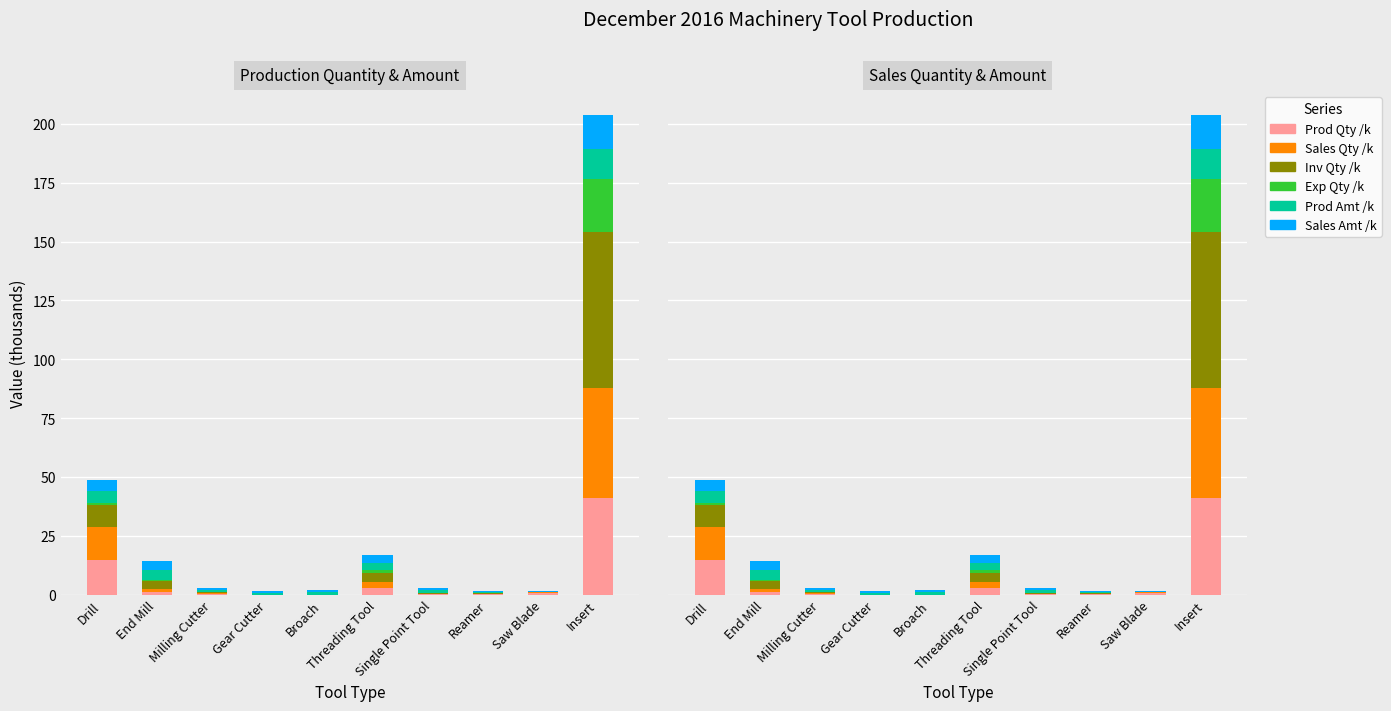

Rank the series by their maximum value, from lowest to highest.

Prod Amt /k, Sales Amt /k, Exp Qty /k, Prod Qty /k, Sales Qty /k, Inv Qty /k